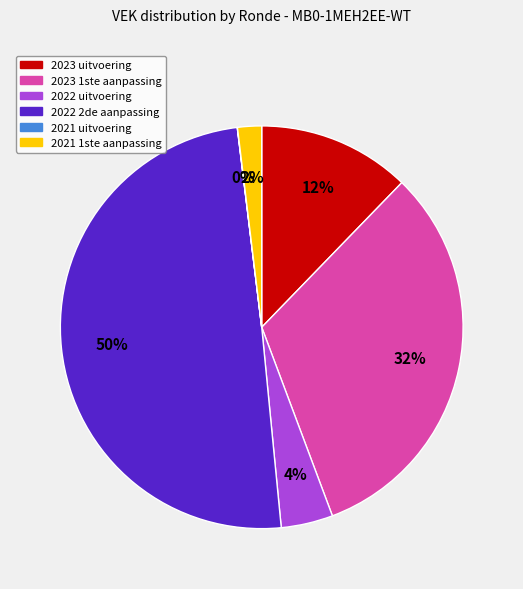

Is it true that 2021 1ste aanpassing is 2% of the pie?

True